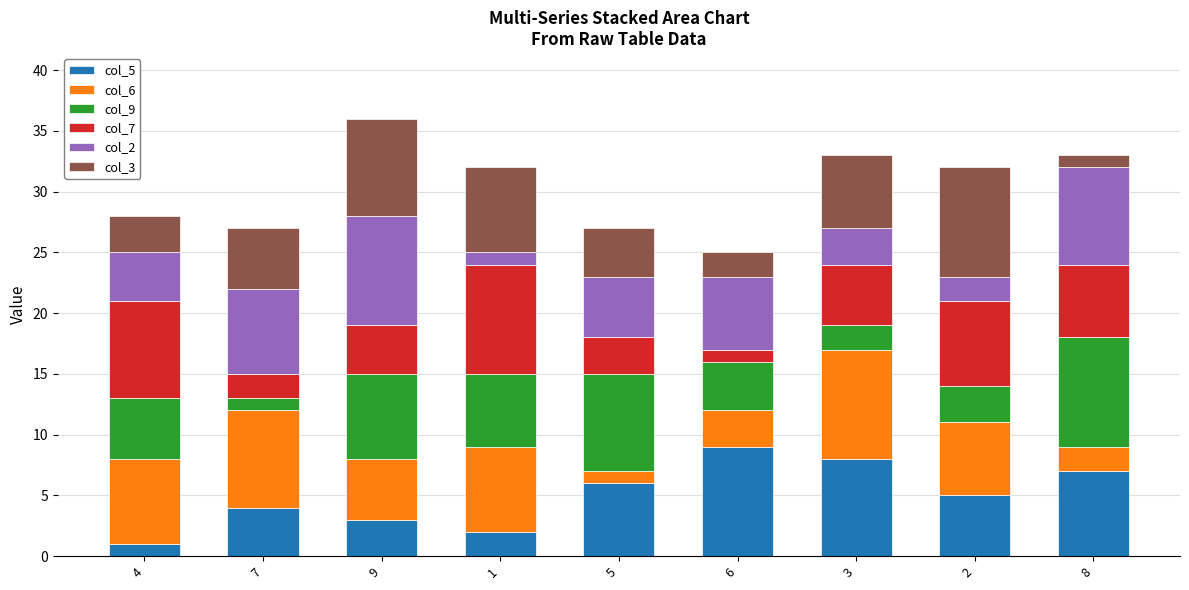

True or false: col_5 has a value of 4 at 7.

True